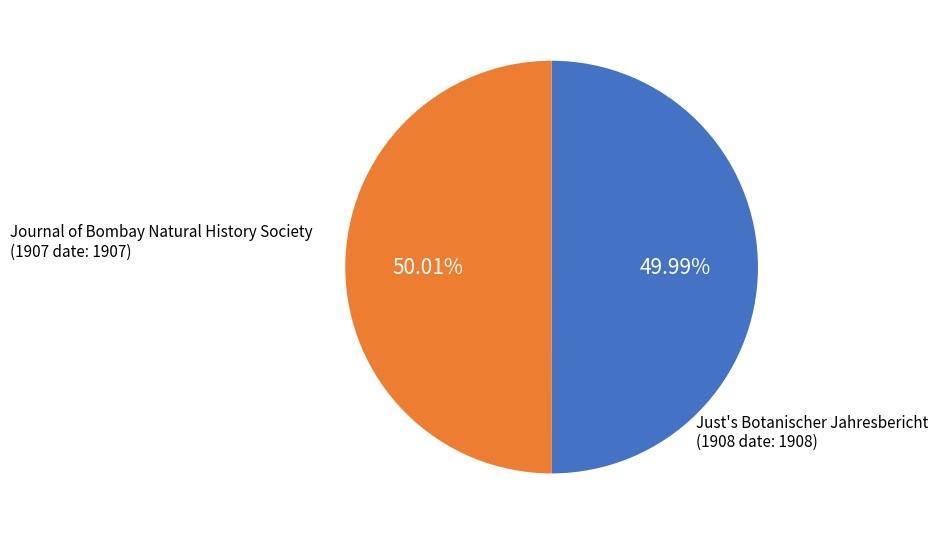

Is there any slice that represents more than half of the pie?

Yes